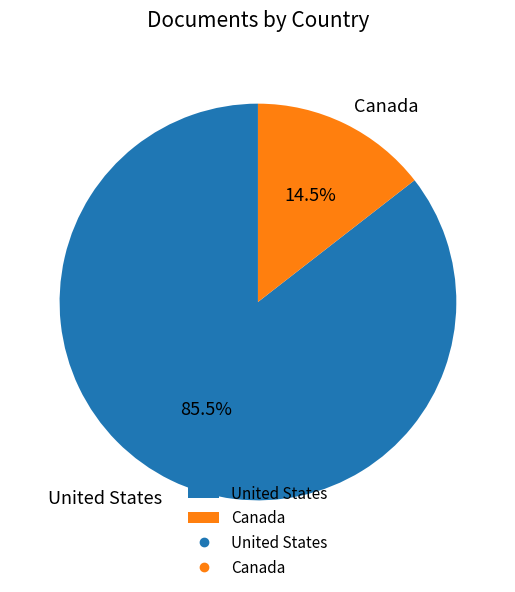

What percentage is NOT represented by United States?

14.5%